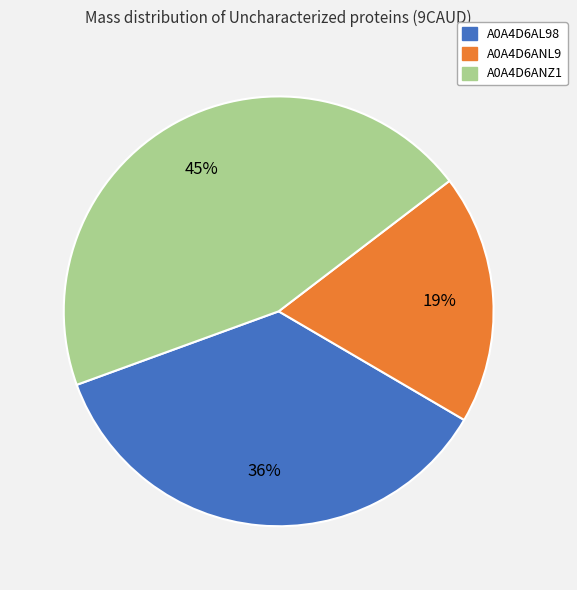

Approximately how many times larger is the value at A0A4D6ANZ1 compared to A0A4D6ANL9?

2.4